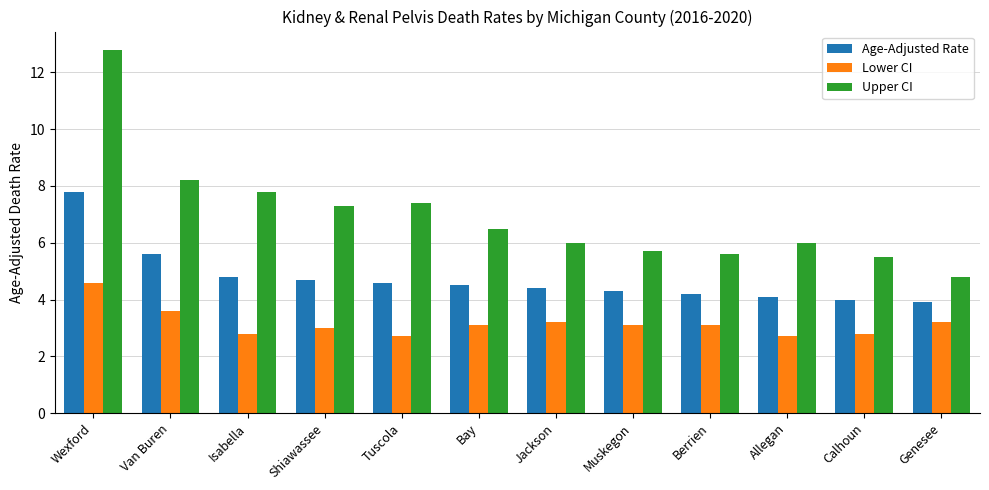

Reading left to right, list all the values displayed in this chart.

Age-Adjusted Rate: 7.8	5.6	4.8	4.7	4.6	4.5	4.4	4.3	4.2	4.1	4.0	3.9
Lower CI: 4.6	3.6	2.8	3.0	2.7	3.1	3.2	3.1	3.1	2.7	2.8	3.2
Upper CI: 12.8	8.2	7.8	7.3	7.4	6.5	6.0	5.7	5.6	6.0	5.5	4.8